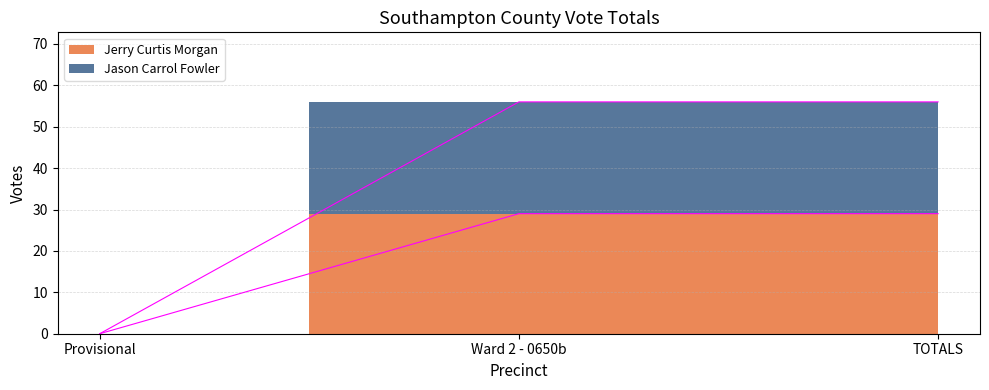

How many lines are shown in the chart?

2